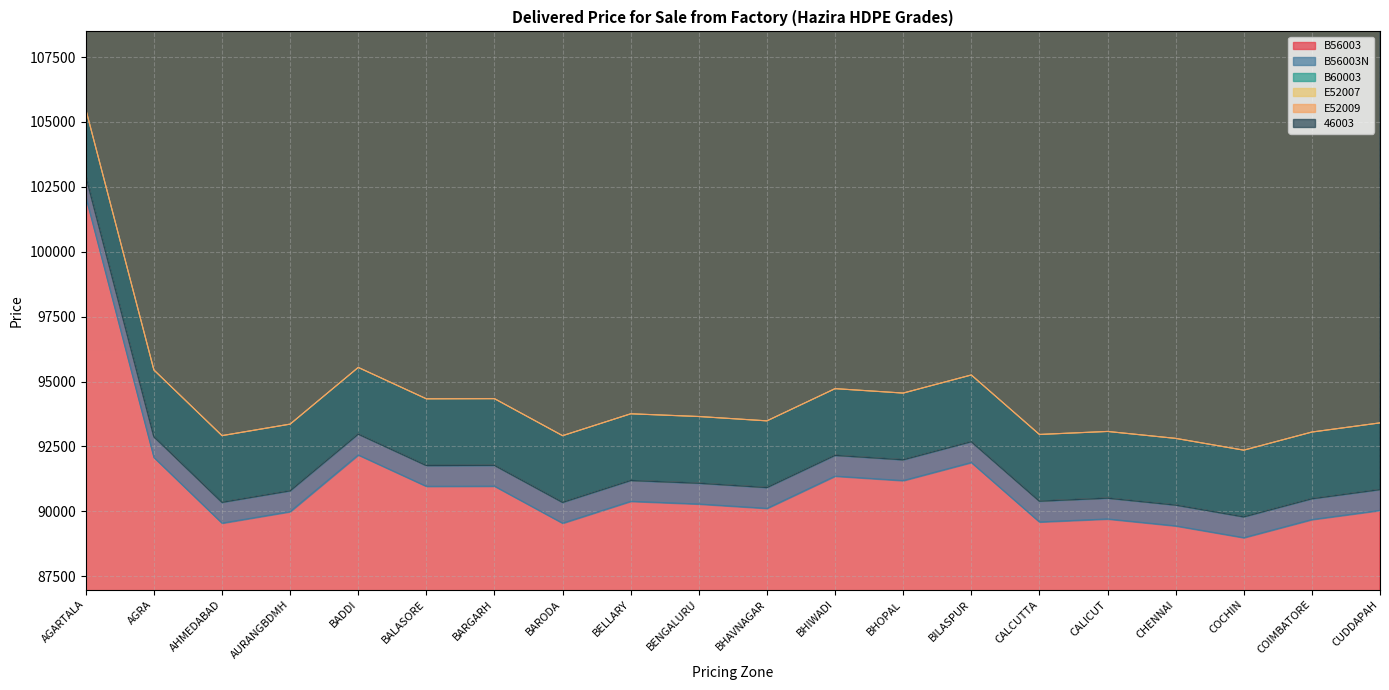

Which series has the widest spread of values?

B56003